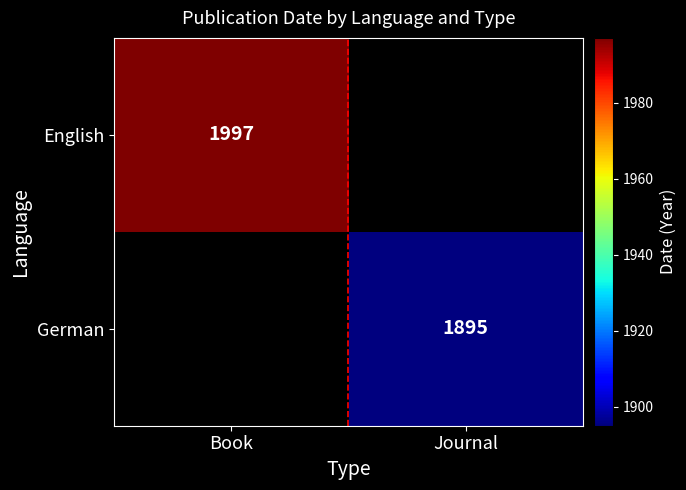

How many series are shown in this chart?

2